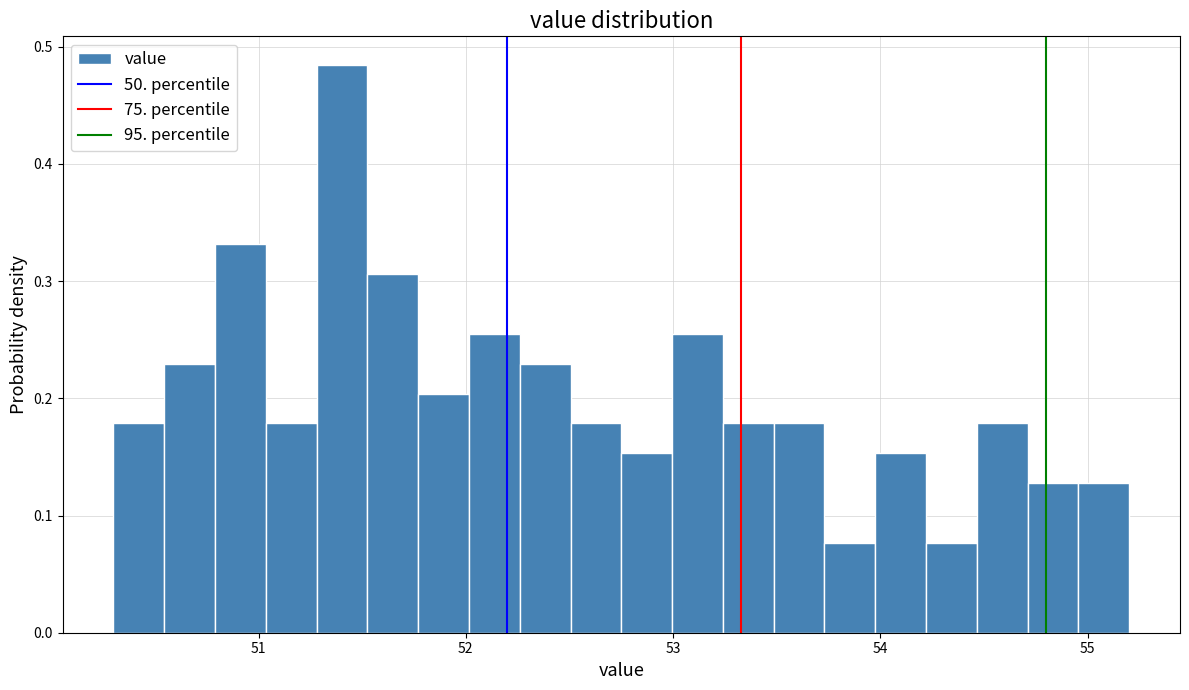

Around what value on the x-axis is the tallest bar? Give the approximate position of its centre, as read against the axis.

51.4